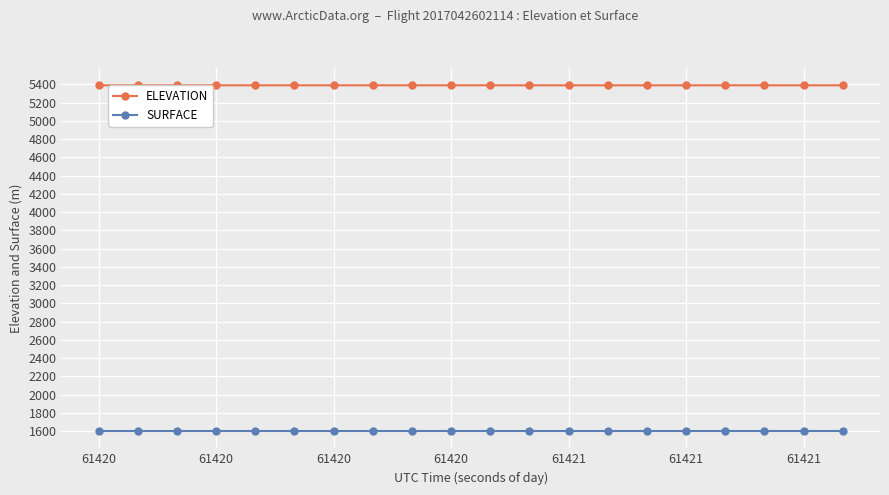

What is the sum of all SURFACE values?

32017.8